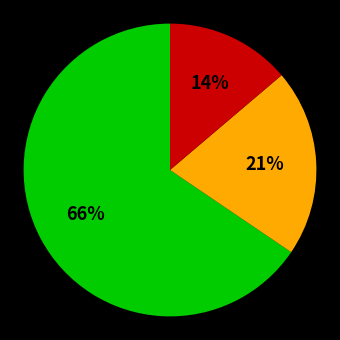

To the nearest percent, what is the average slice percentage?

33%